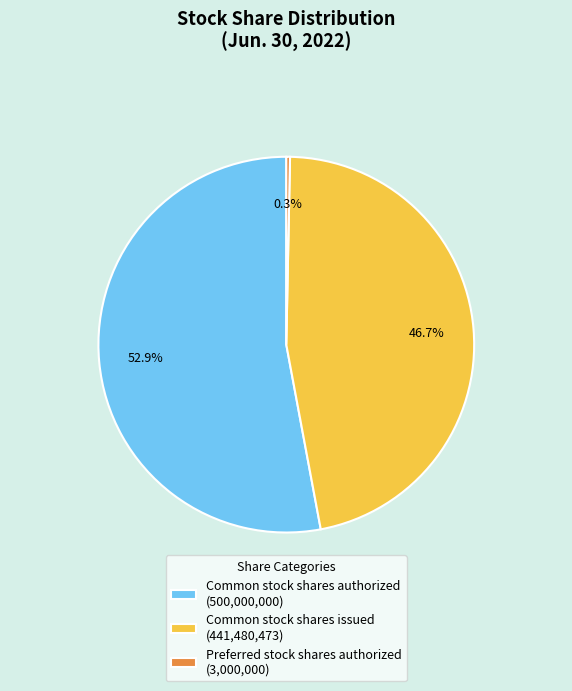

How many segments does this pie chart have?

3